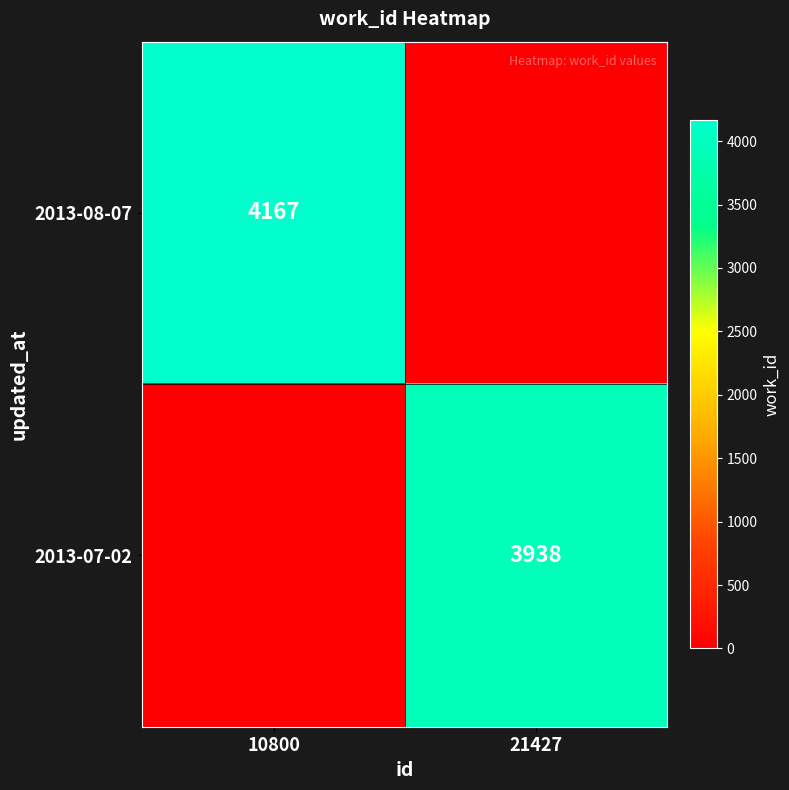

Is it true that 2013-07-02 equals 3938 at 21427?

True